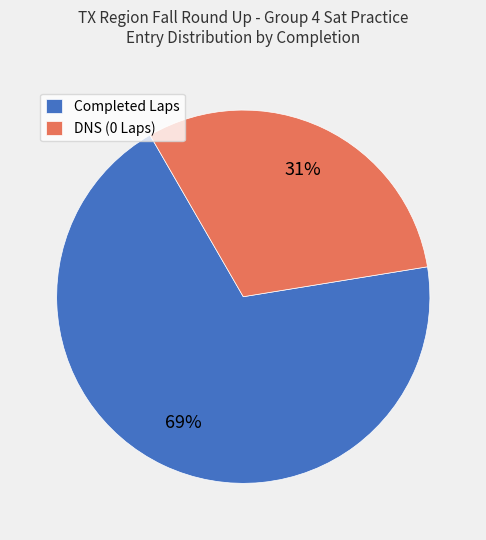

Which slice is the largest?

Completed Laps